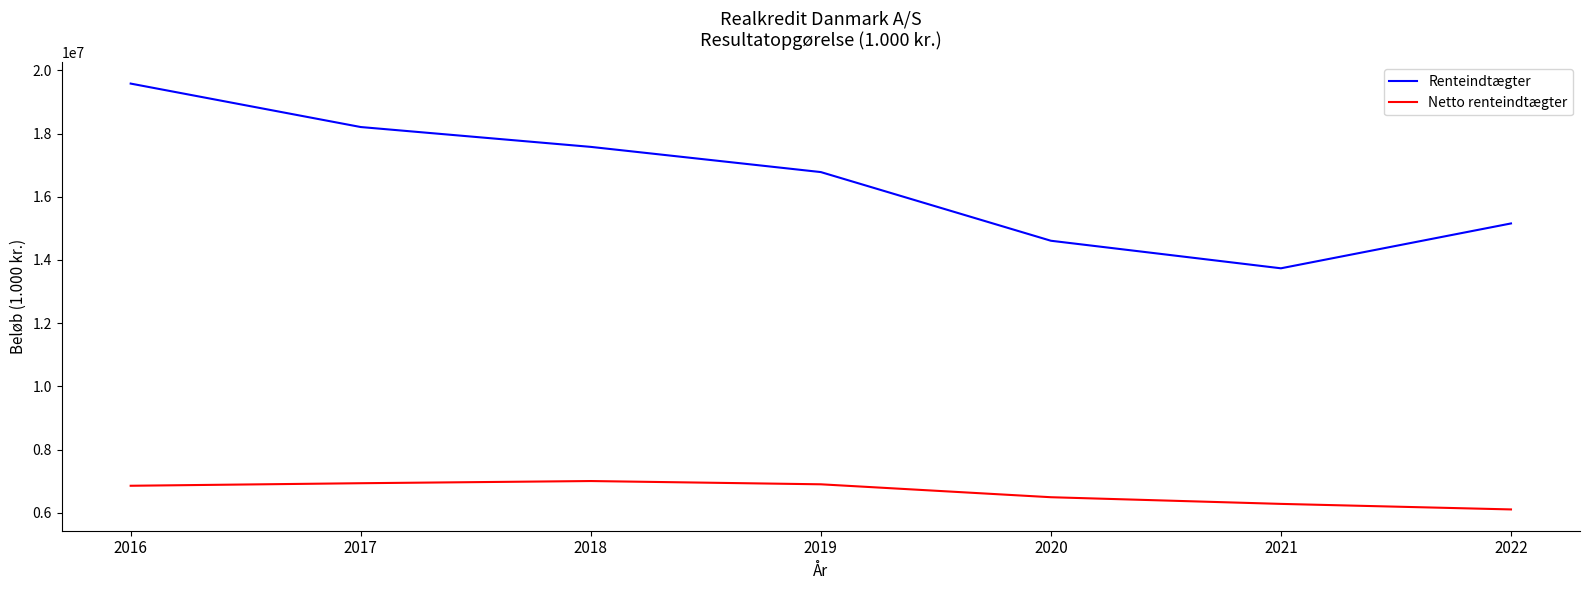

What is the smallest value displayed?

6110035